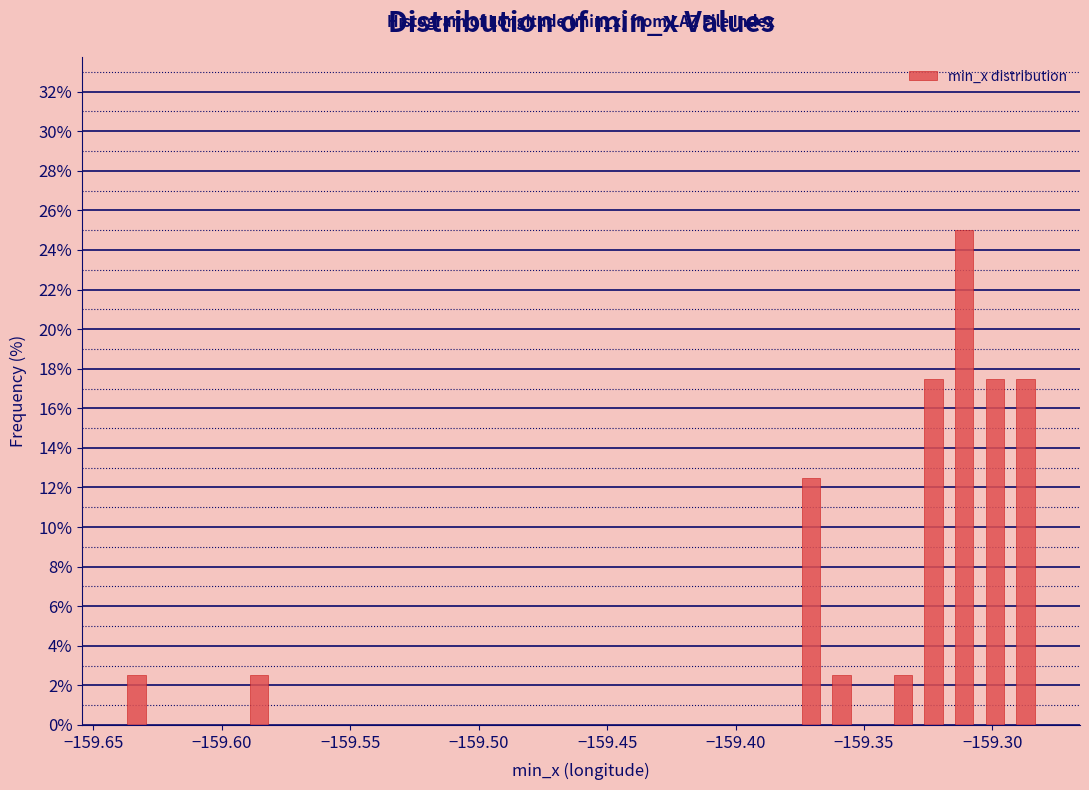

Around what value on the x-axis is the tallest bar? Give the approximate position of its centre, as read against the axis.

-159.310